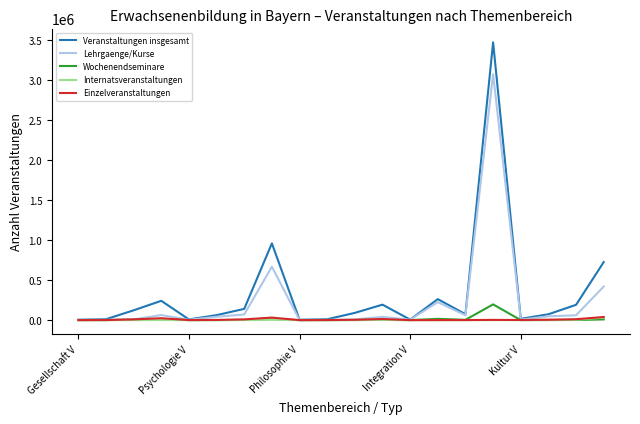

Which series has the widest spread of values?

Veranstaltungen insgesamt